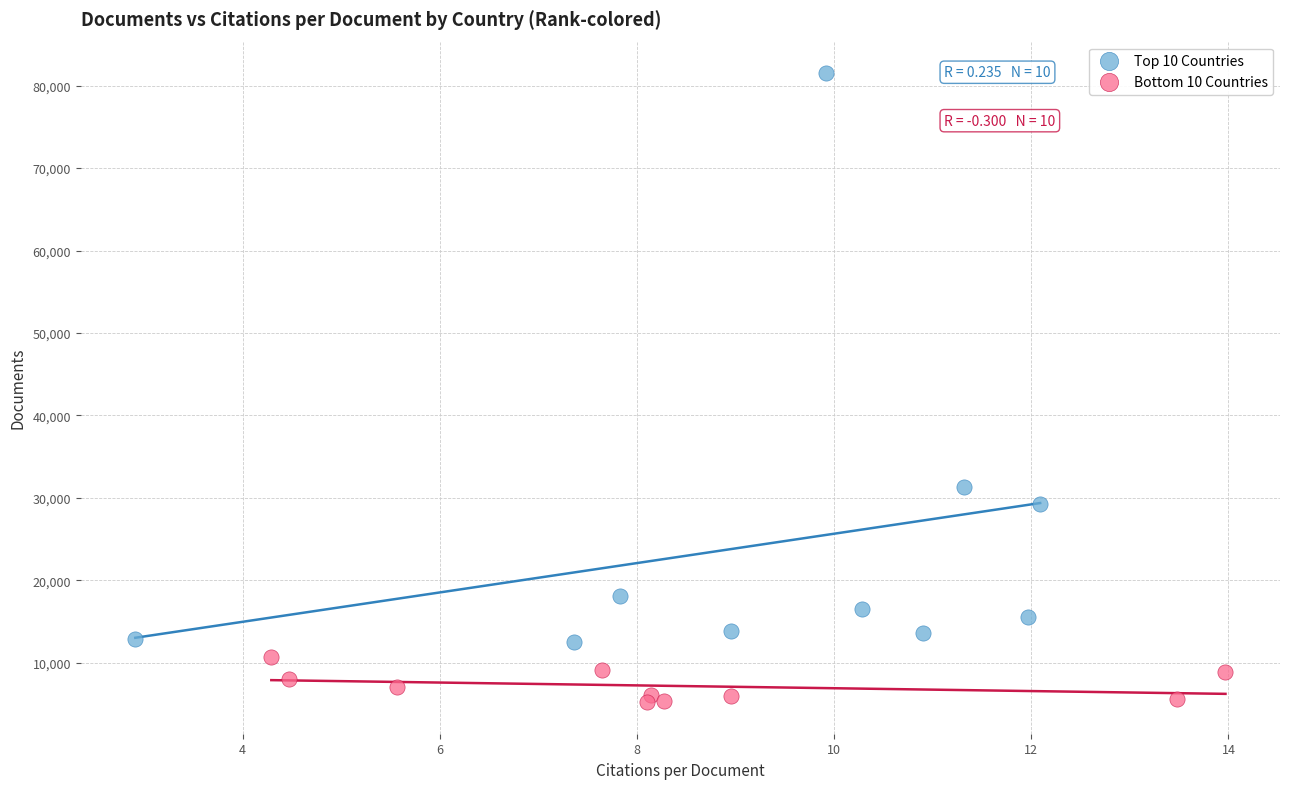

Which series has the widest spread of Y values?

Top 10 Countries